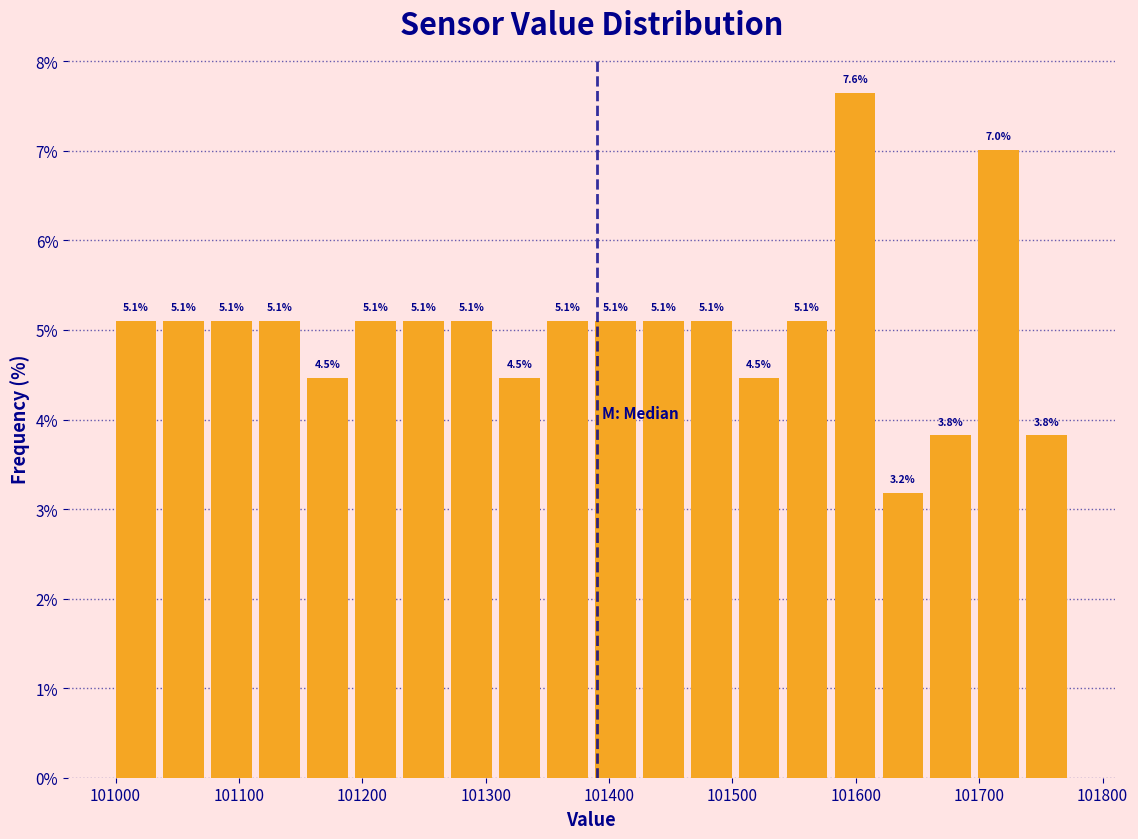

Around what value on the x-axis is the tallest bar? Give the approximate position of its centre, as read against the axis.

101600